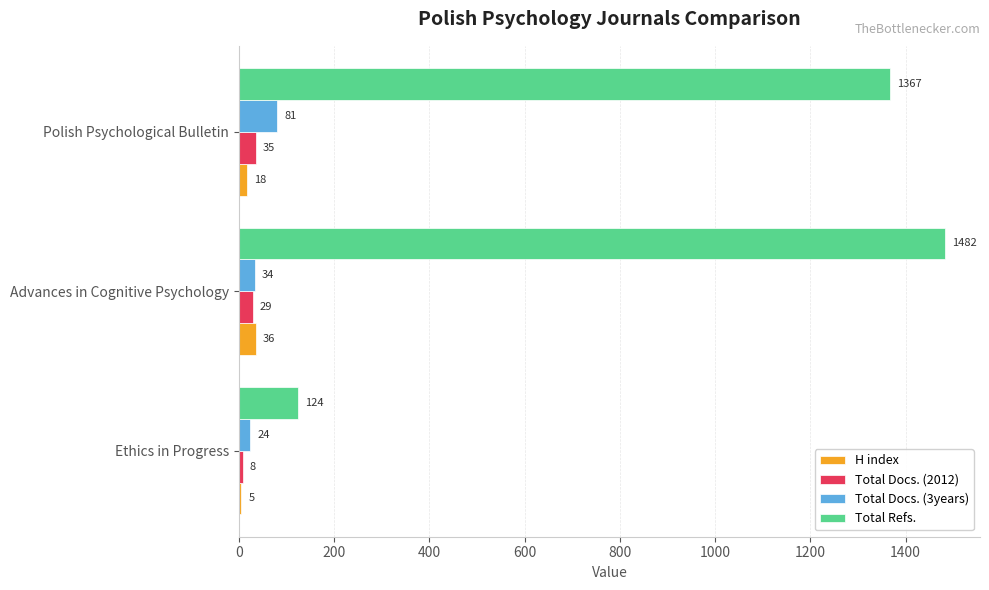

Is the value of Total Docs. (2012) at Polish Psychological Bulletin greater than the value of Total Docs. (3years) at Advances in Cognitive Psychology?

Yes